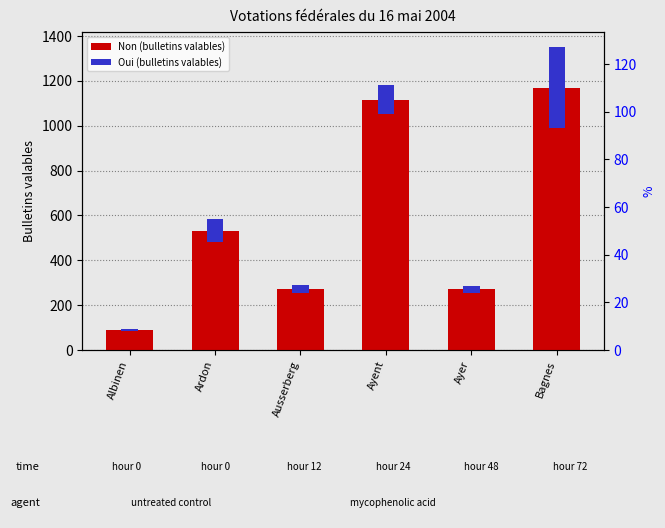

What is the change in value from Ayer to Bagnes?

+899